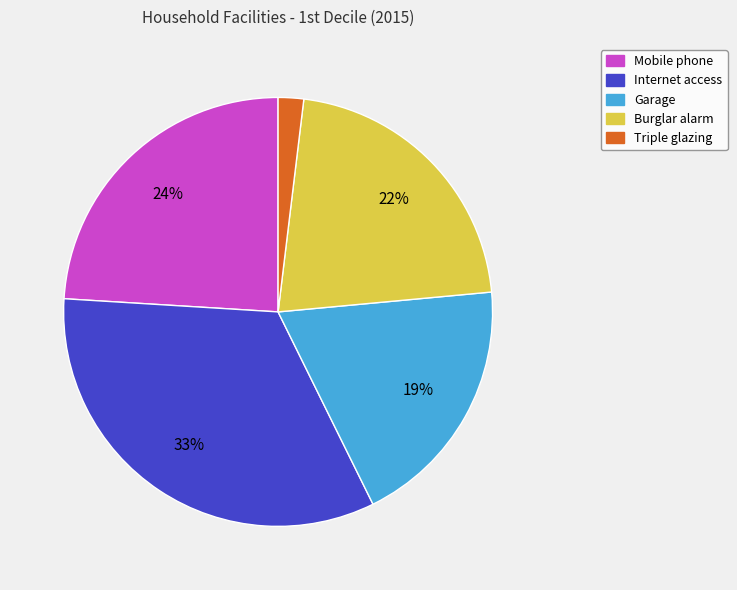

Rank the categories by value from lowest to highest.

Triple glazing, Garage, Burglar alarm, Mobile phone, Internet access